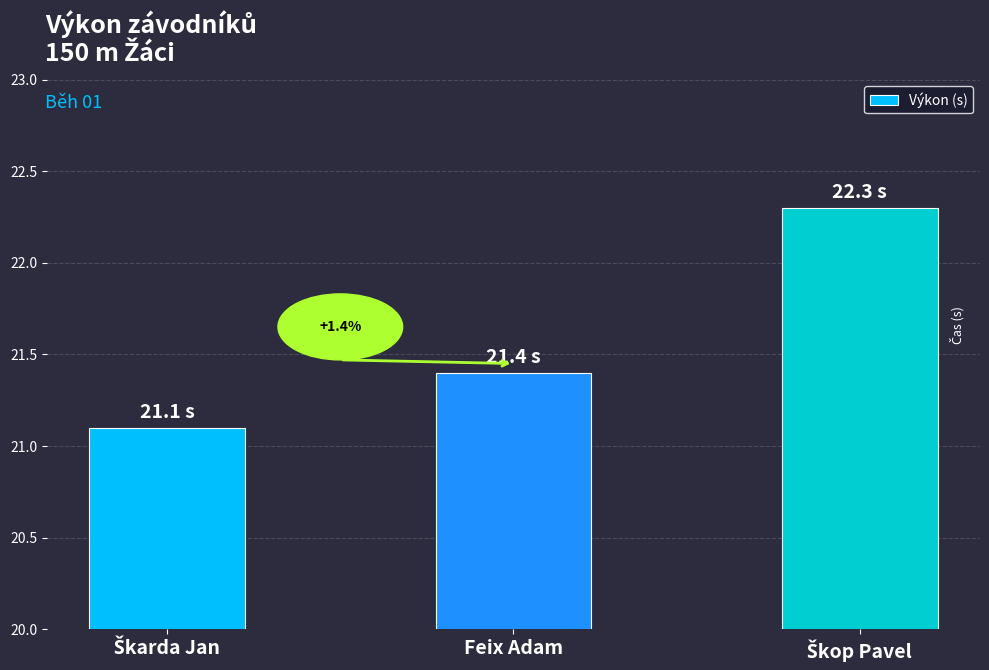

The value at Feix Adam is 21.4. True or false?

True